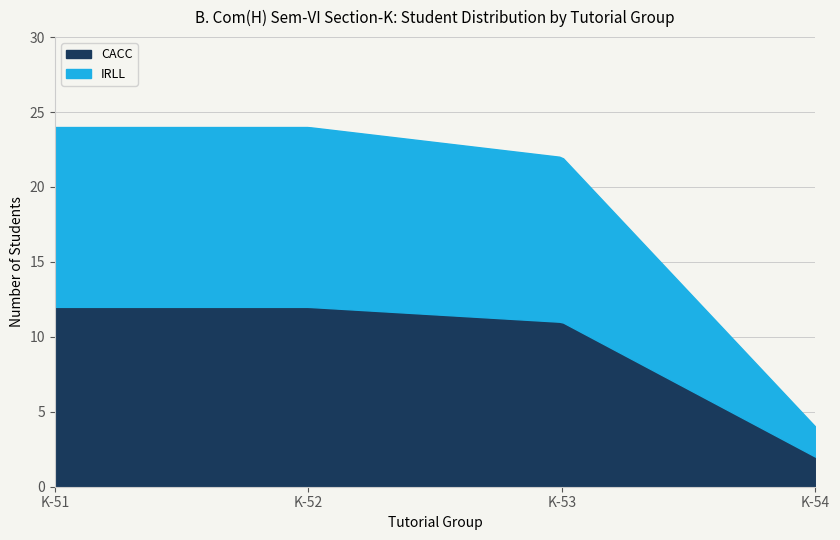

The IRLL series shows 12 at K-51. True or false?

True